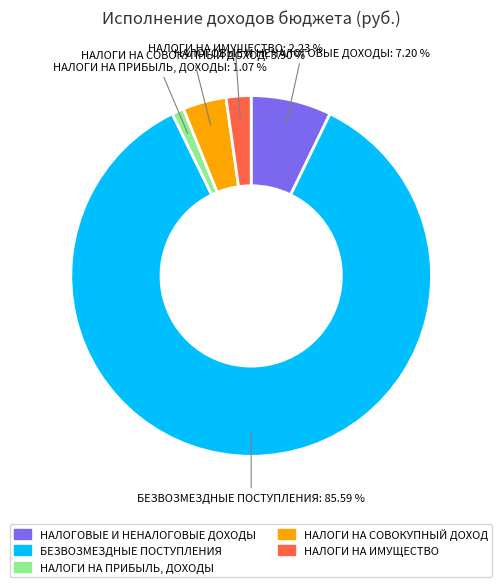

How much of the chart is everything except НАЛОГИ НА ИМУЩЕСТВО?

97.8%